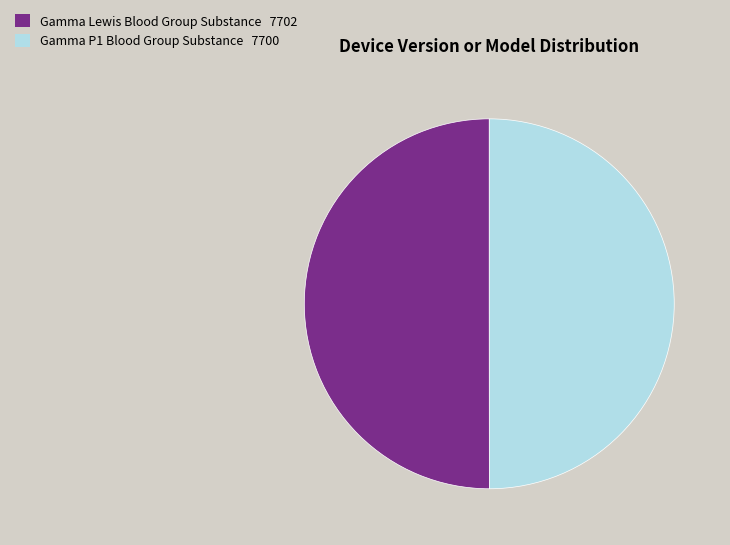

Approximately how many times larger is the value at Gamma P1 Blood Group Substance compared to Gamma Lewis Blood Group Substance?

1.0